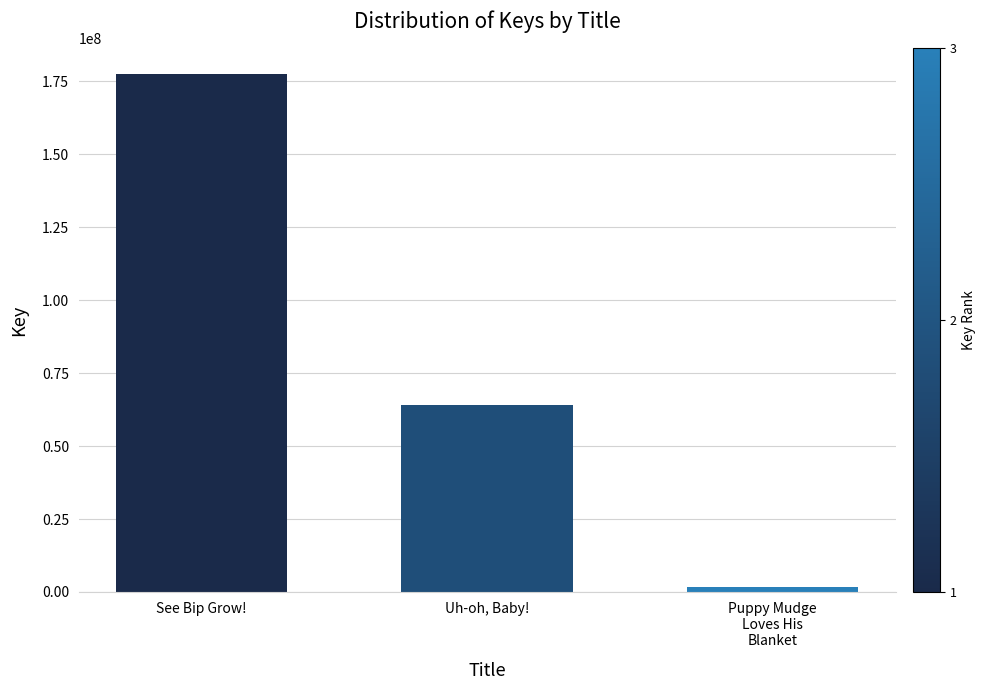

List the labels in order of value, largest first.

See Bip Grow!, Uh-oh, Baby!, Puppy Mudge
Loves His
Blanket